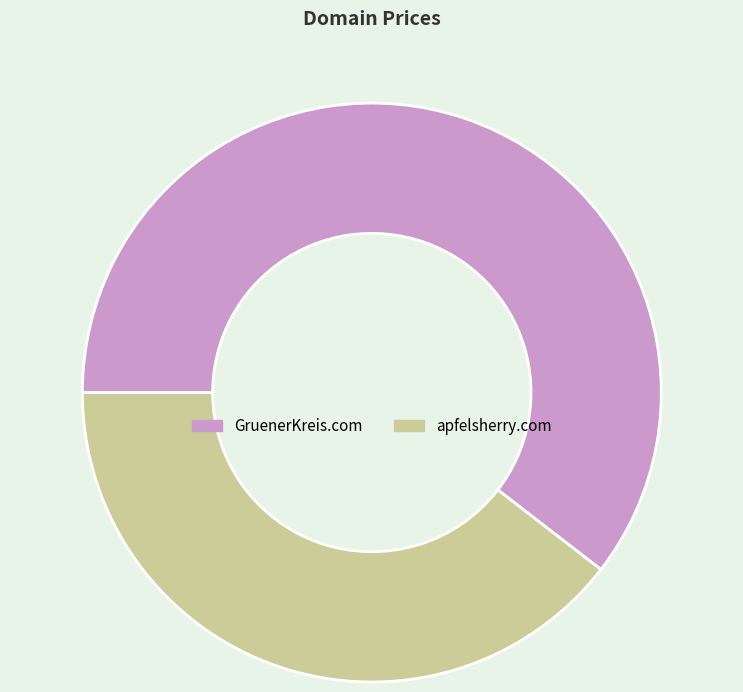

Rank the categories by value from highest to lowest.

GruenerKreis.com, apfelsherry.com